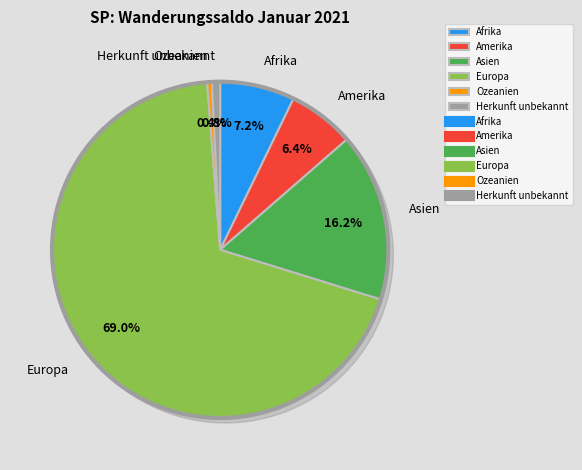

Between Ozeanien and Afrika, which is larger?

Afrika